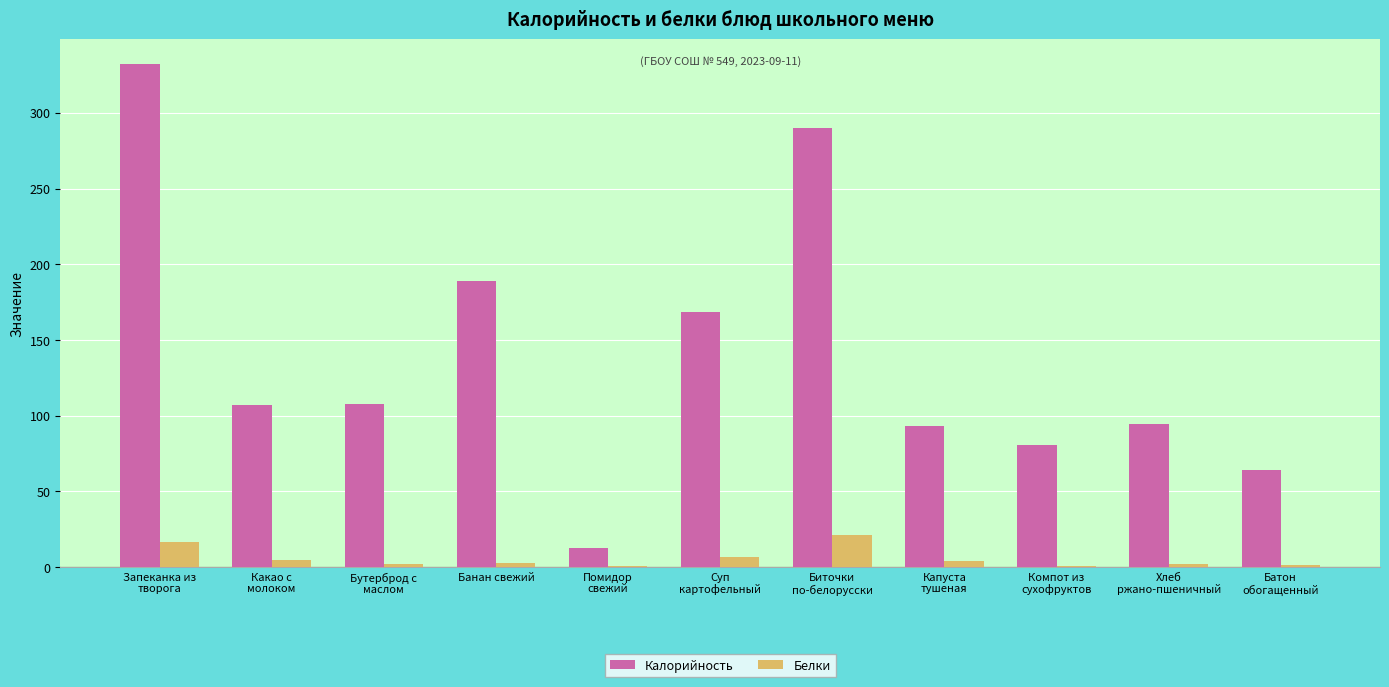

True or false: Калорийность has a value of 21.0 at Хлеб
ржано-пшеничный.

False